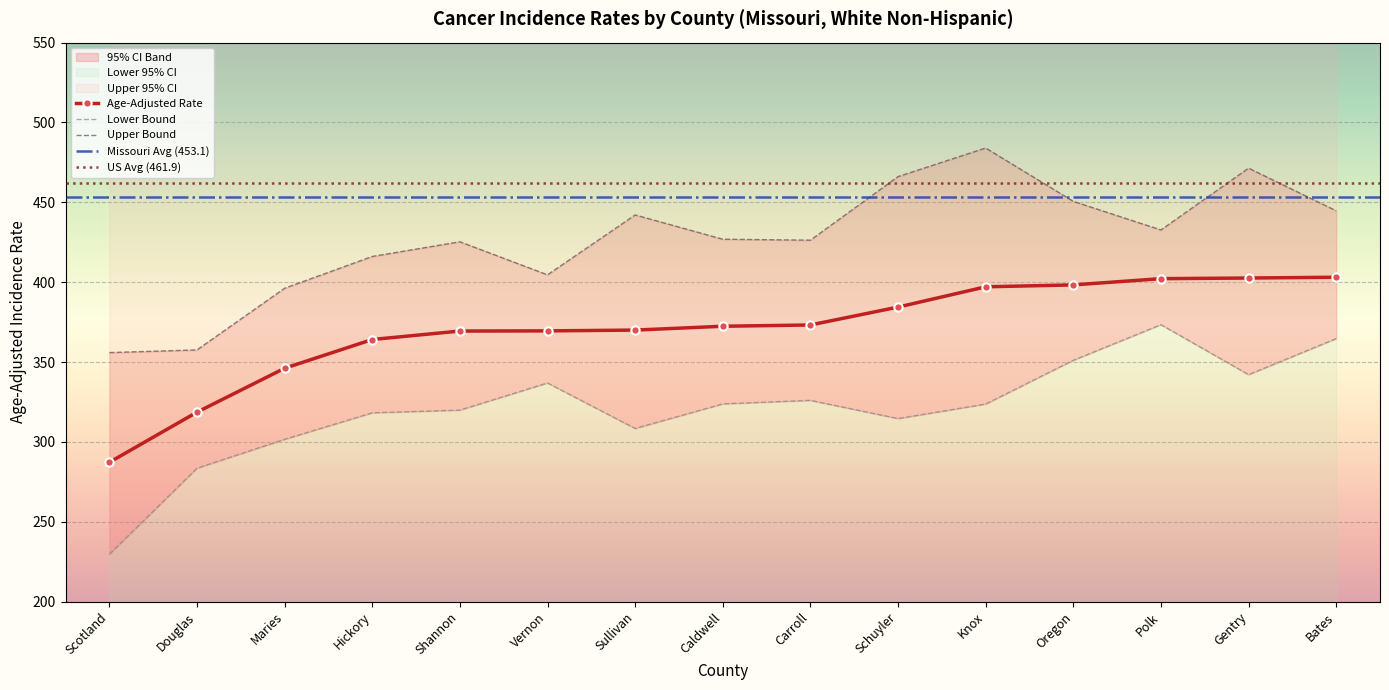

What is the maximum value shown in the chart?

484.0